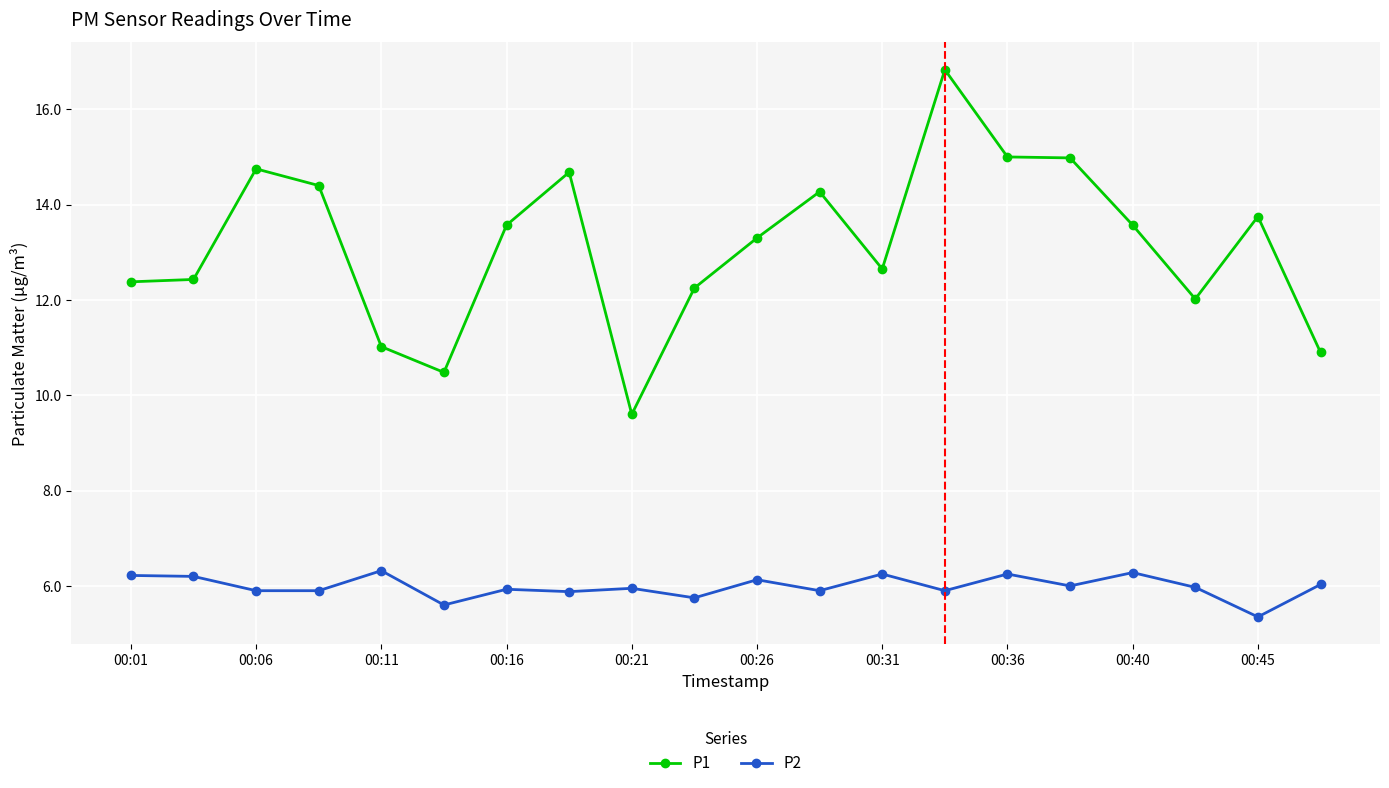

True or false: P1 has more than 1 interior local peaks.

True